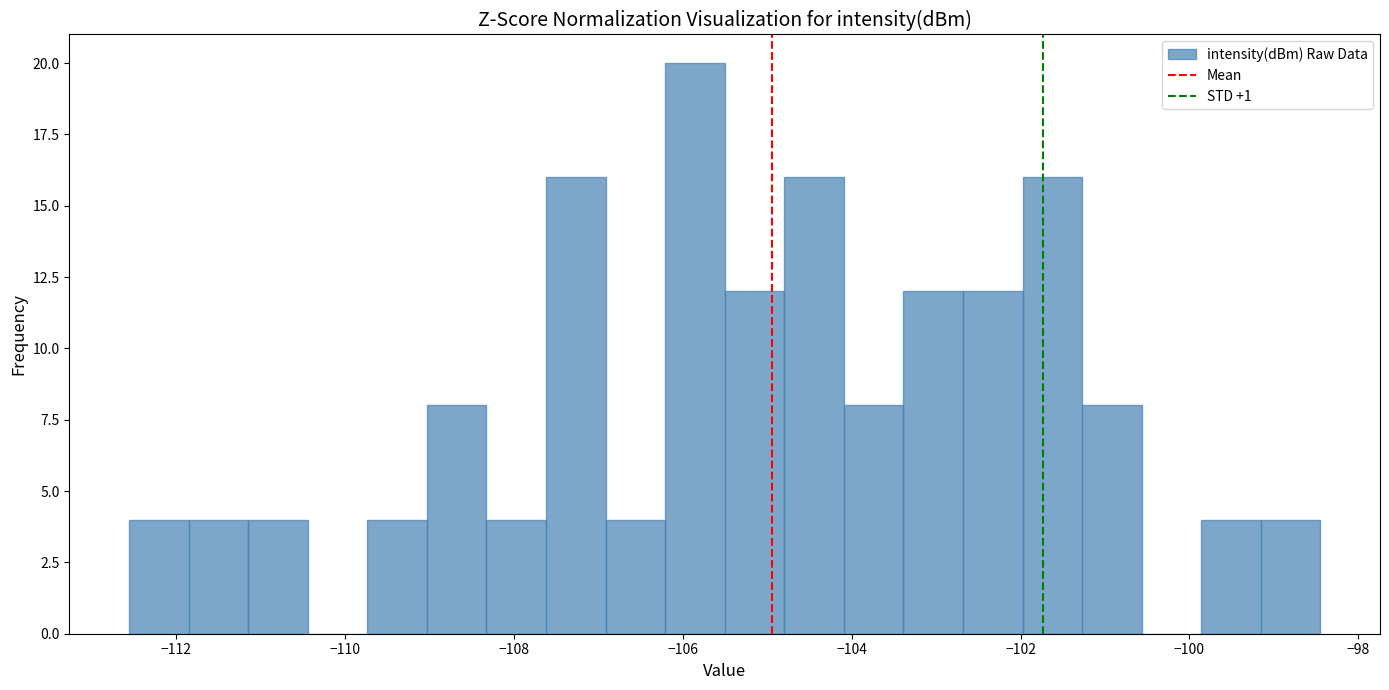

Around what value on the x-axis is the tallest bar? Give the approximate position of its centre, as read against the axis.

-105.8